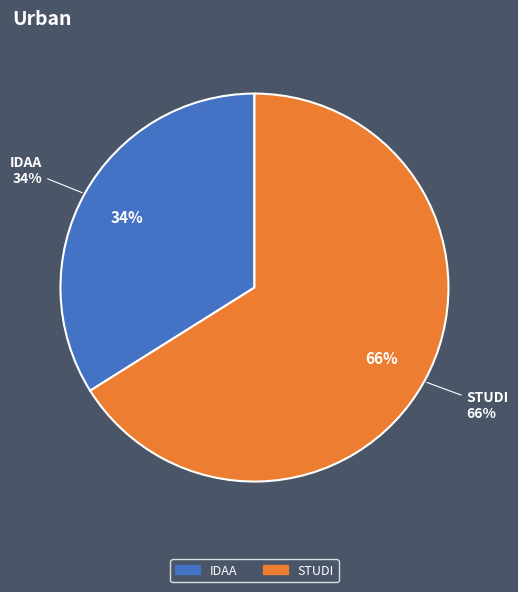

What is the smallest slice in the pie chart?

IDAA